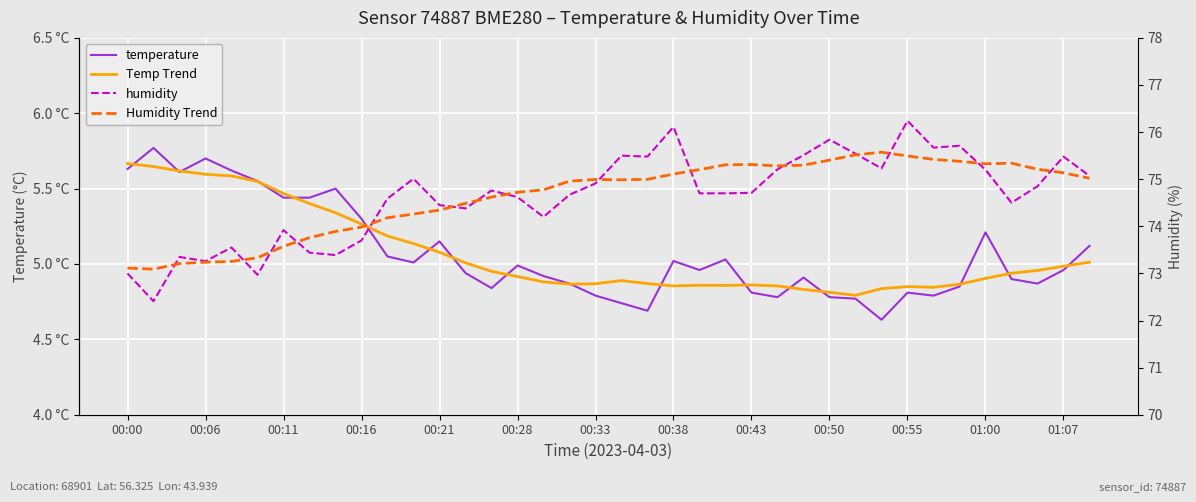

At which category does the chart reach its peak across all series?

00:55